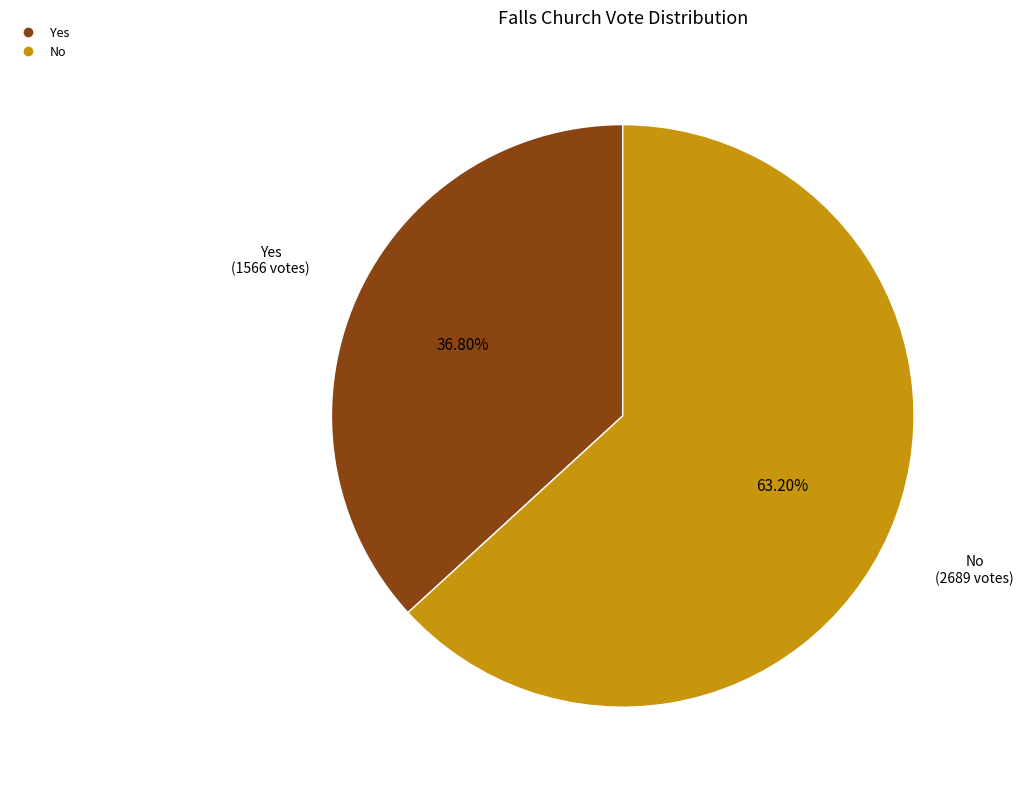

Is there any slice that represents more than half of the pie?

Yes